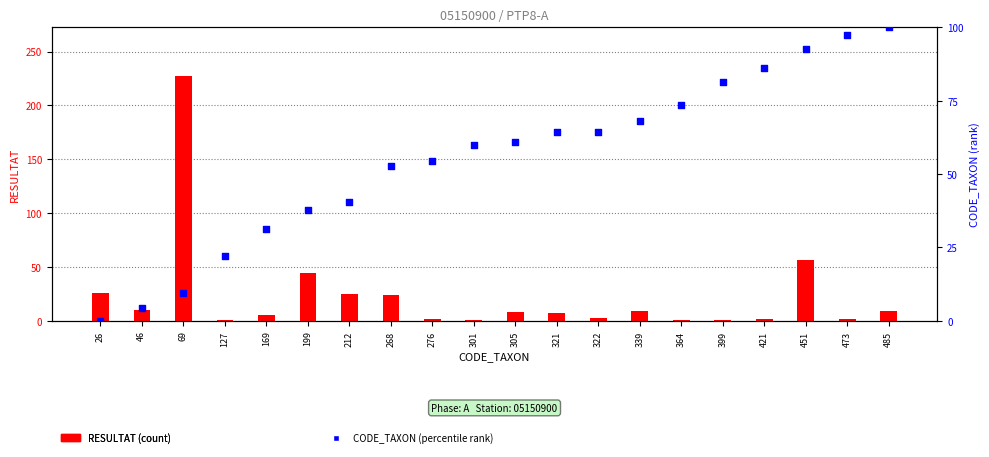

Is the value of CODE_TAXON (percentile rank) at 276 greater than the value of RESULTAT (count) at 305?

Yes